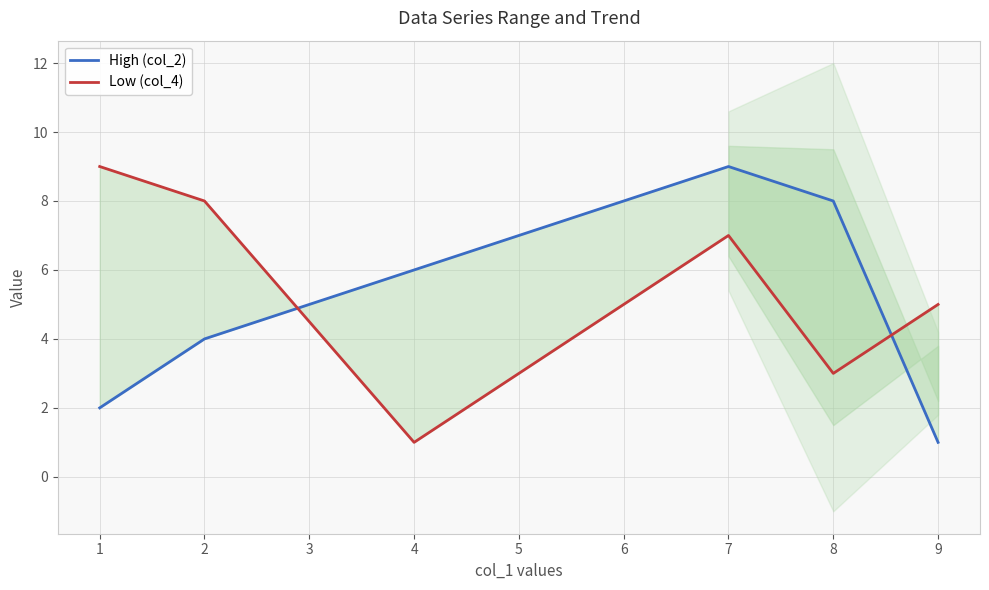

How many lines are shown in the chart?

2